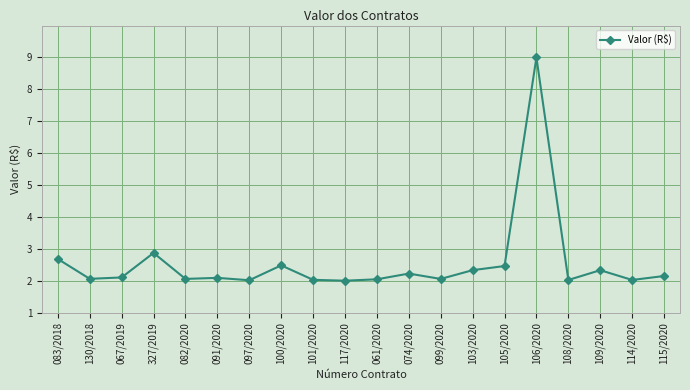

Between 091/2020 and 327/2019, which is larger?

327/2019